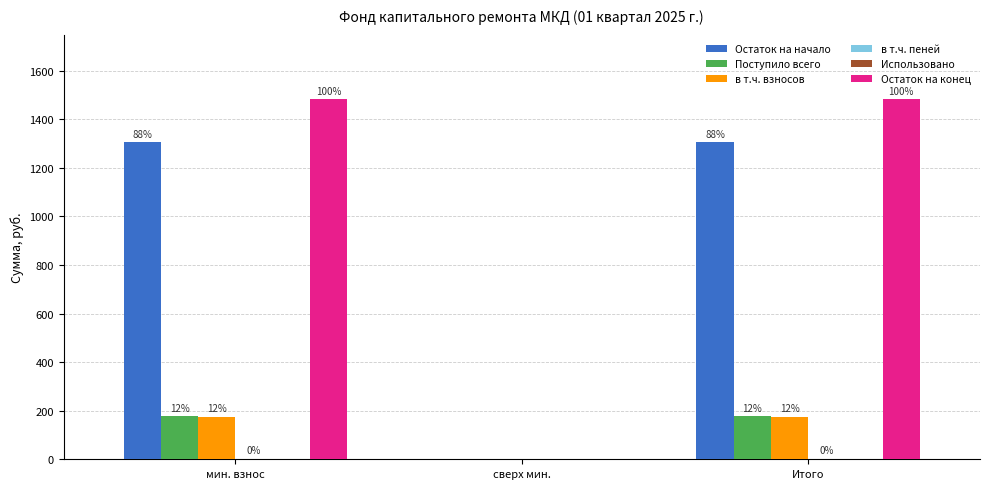

At how many categories does at least one series exceed 442?

2